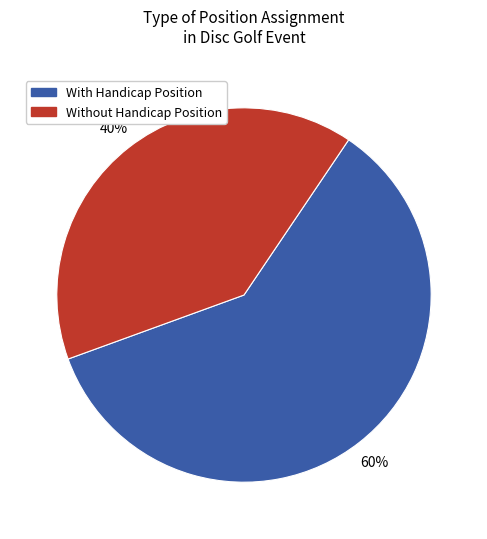

To the nearest percent, what is the difference between the largest and smallest slice percentages?

20%